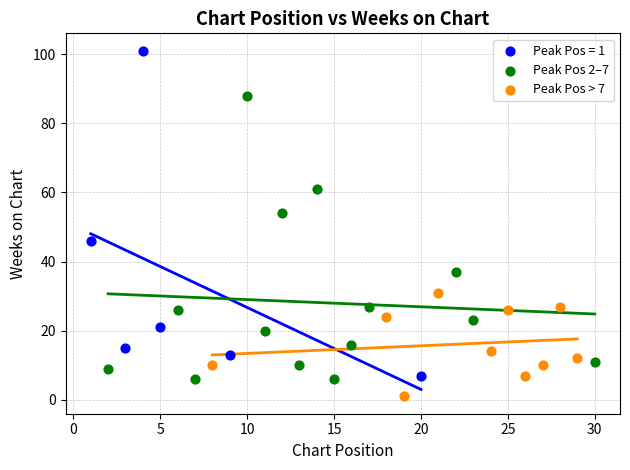

What are all the series names shown in the legend?

Peak Pos = 1, Peak Pos 2–7, Peak Pos > 7